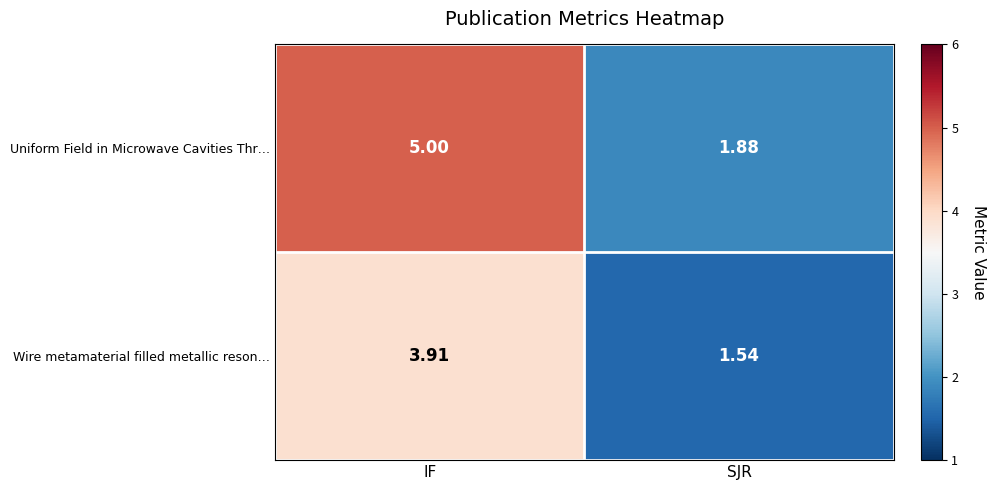

What is the total value across all series at SJR?

3.4